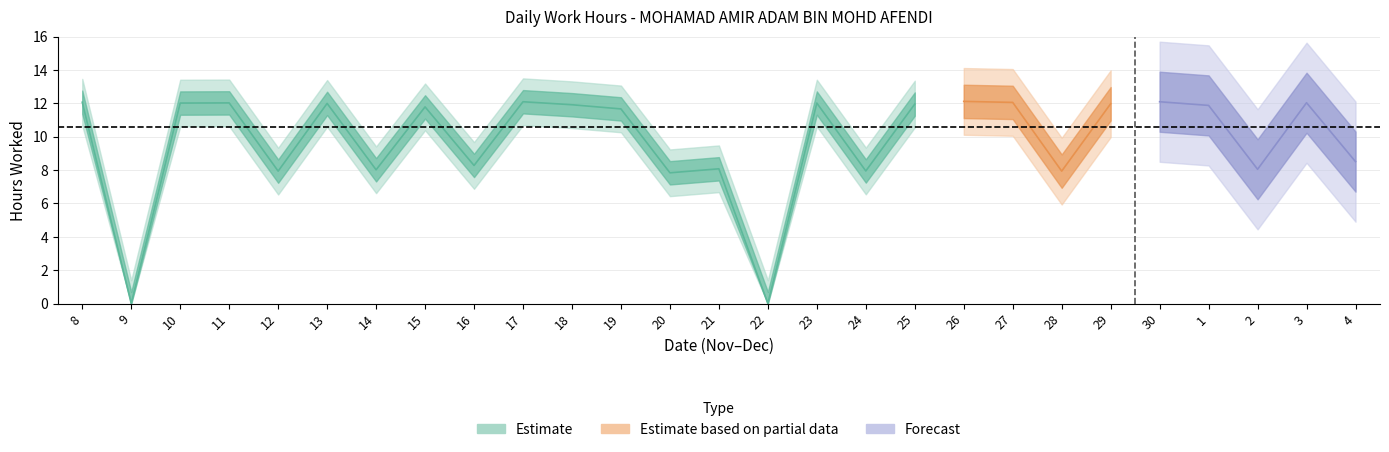

List the labels in order of value, largest first.

26, 17, 30, 8, 27, 3, 11, 10, 23, 13, 29, 25, 18, 1, 15, 19, 4, 16, 21, 2, 14, 24, 12, 28, 20, 9, 22